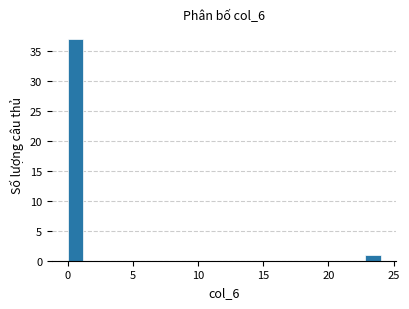

Around what value on the x-axis is the tallest bar? Give the approximate position of its centre, as read against the axis.

0.5